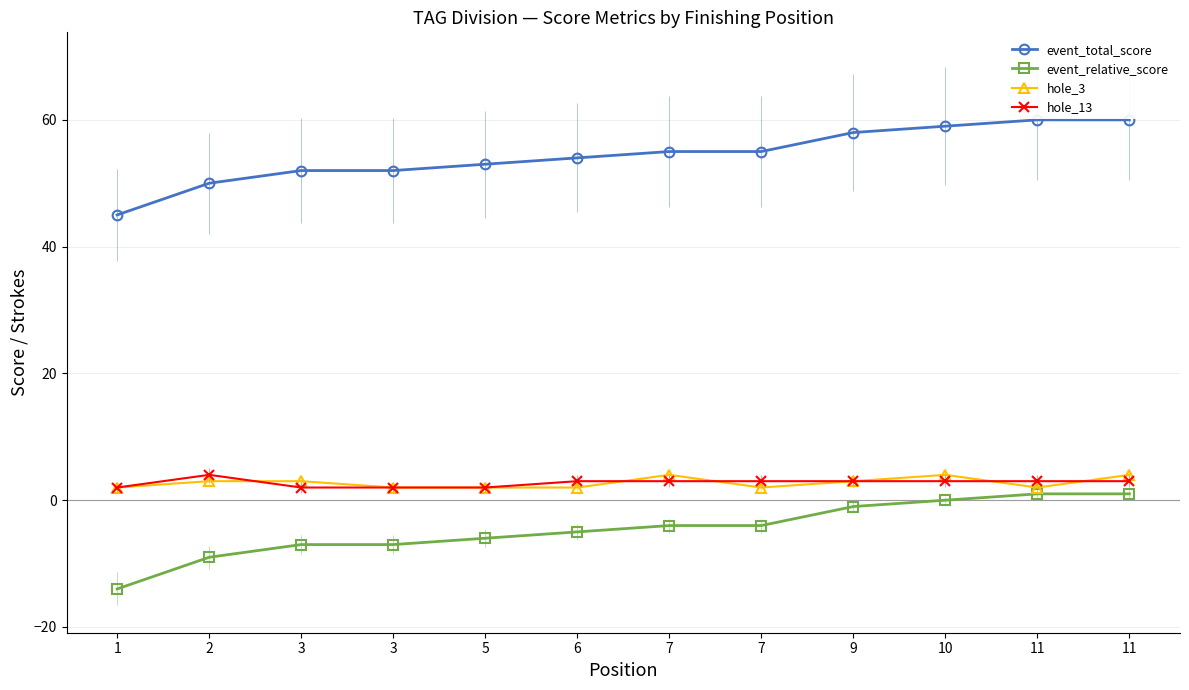

What is the average value of the event_relative_score series?

-5